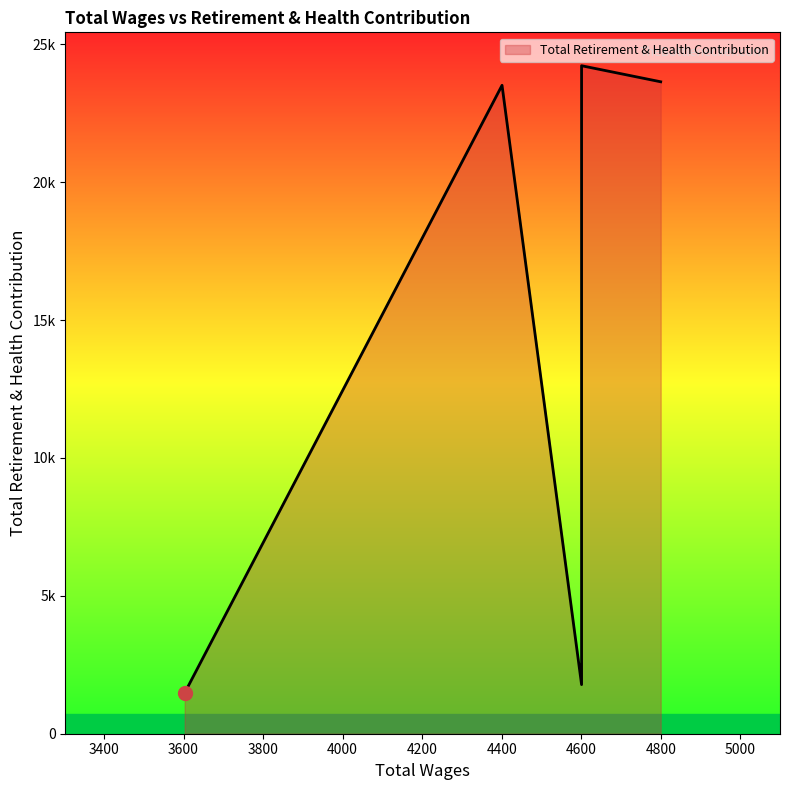

Is it true that the value at 3603.0 is 442?

False